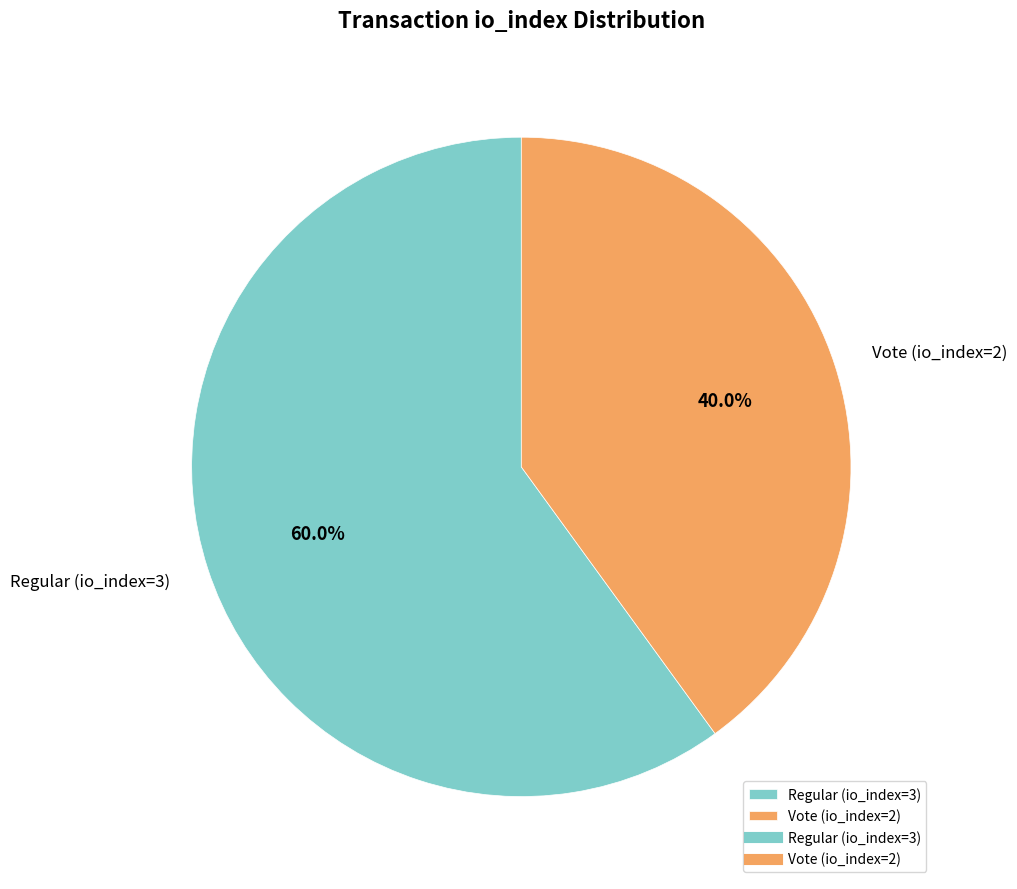

Between Vote (io_index=2) and Regular (io_index=3), which is larger?

Regular (io_index=3)